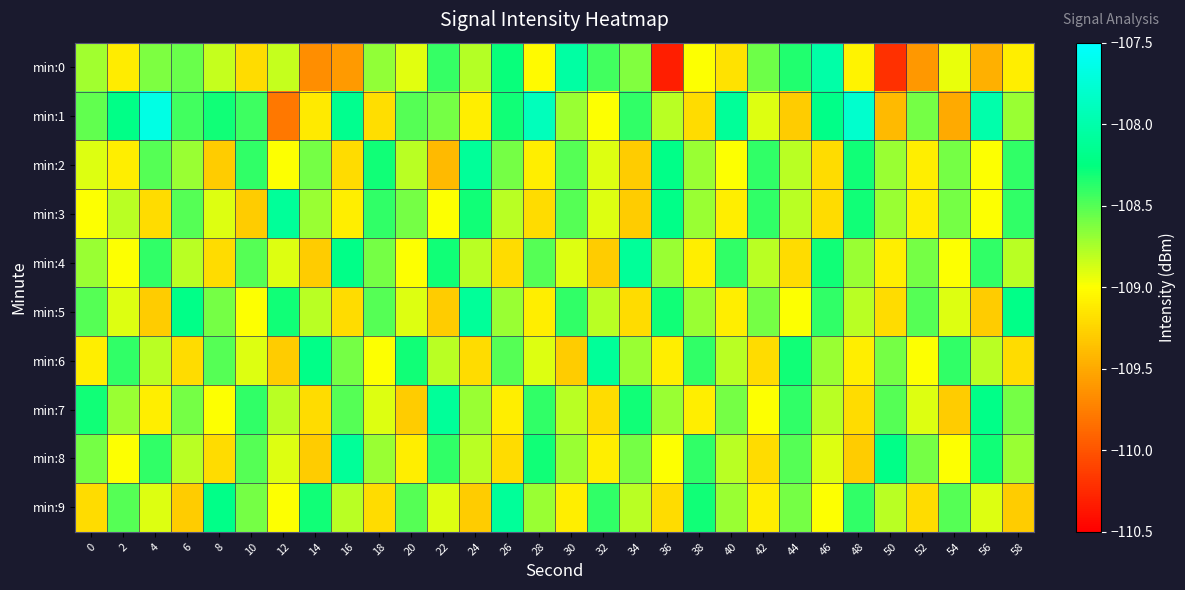

Between 2 and 38, which series saw the biggest shift?

min:1